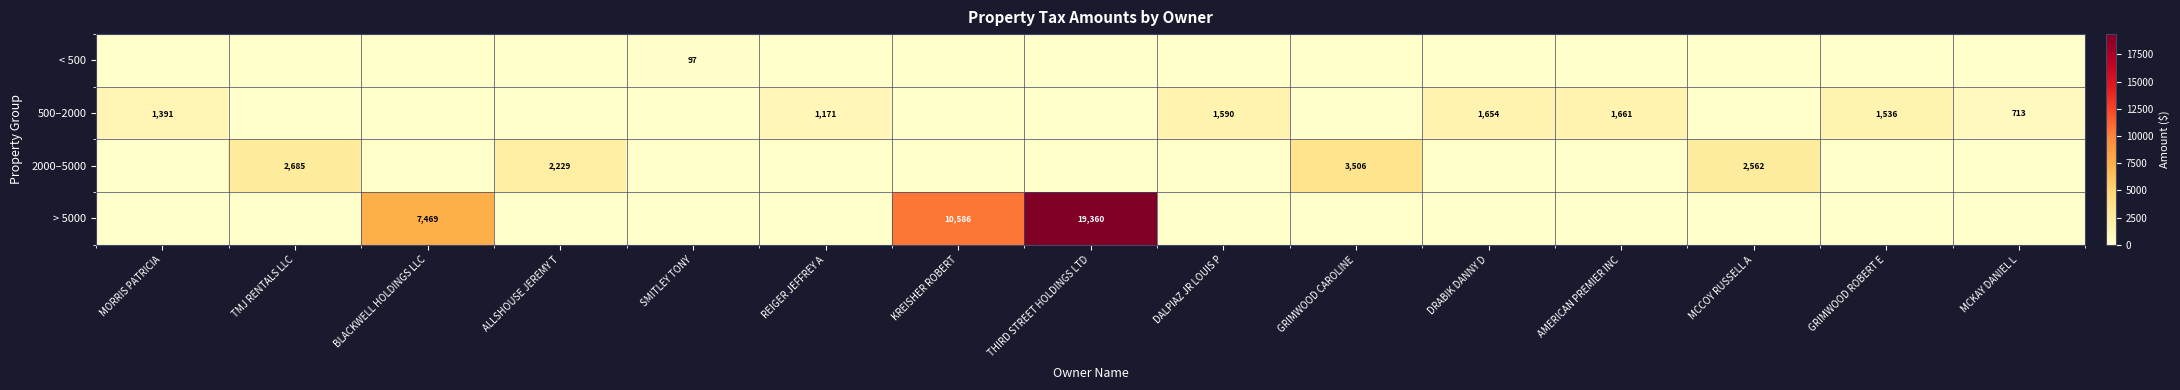

The 500–2000 series shows 713 at MCKAY DANIEL L. True or false?

True